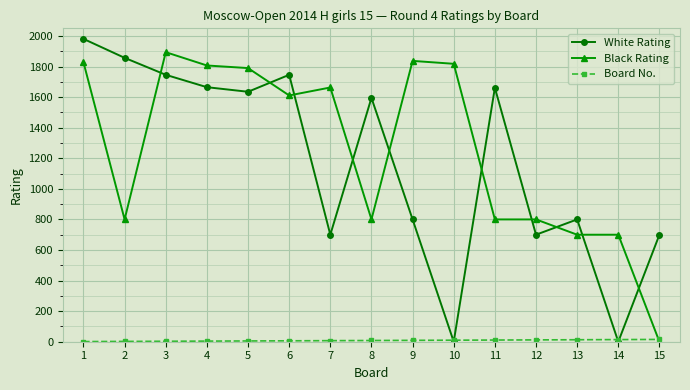

How many interior local peaks does the White Rating series have?

4